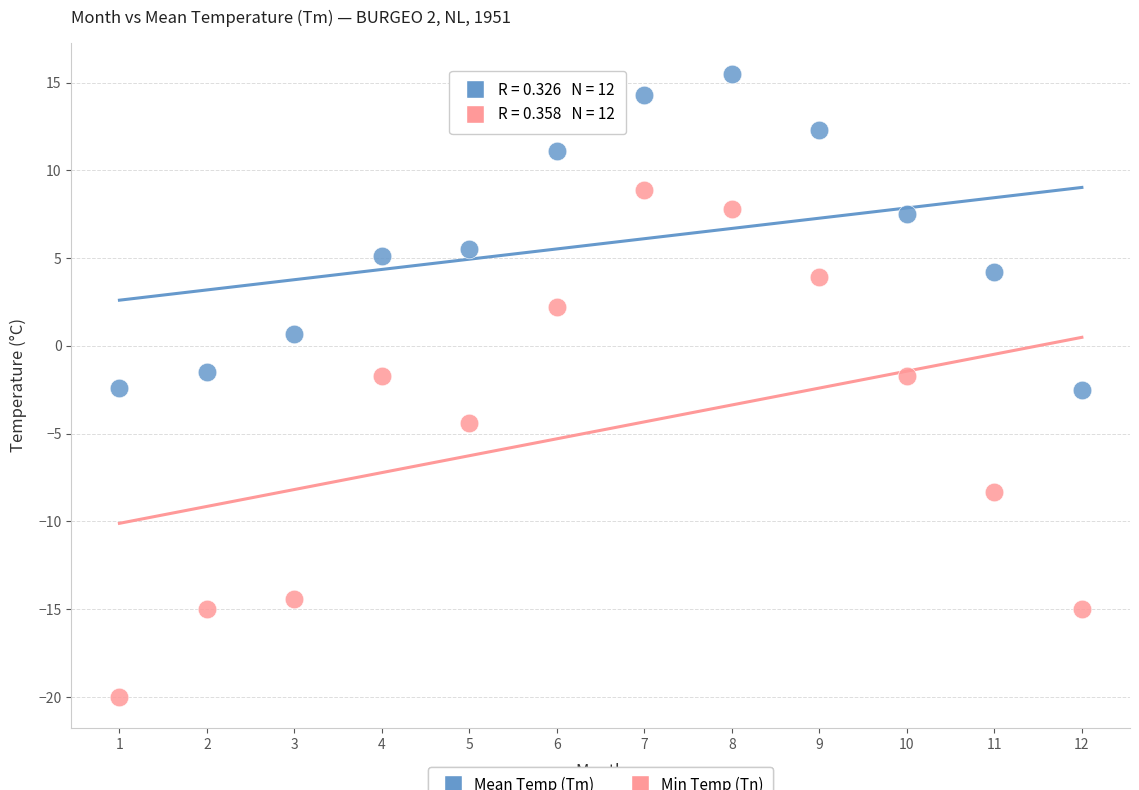

In the Min Temp (Tn) series, what Y value is closest to -5?

-4.4